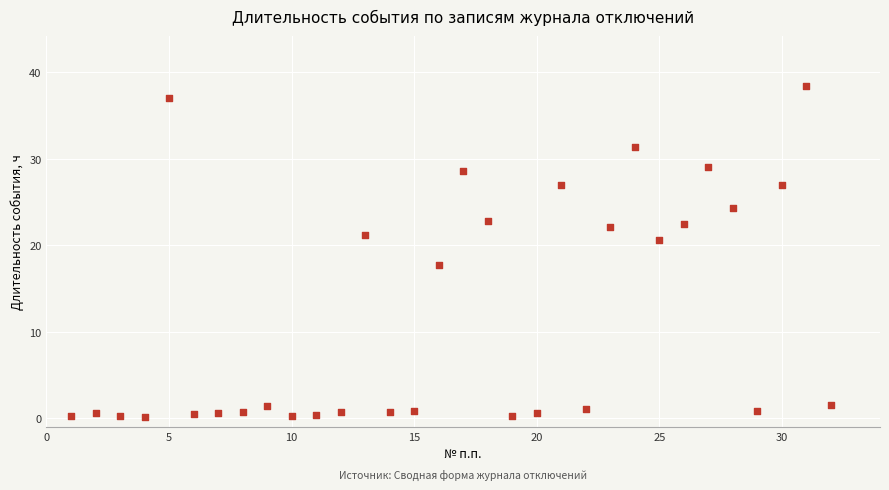

What is the range of Y values (max minus min)?

38.2